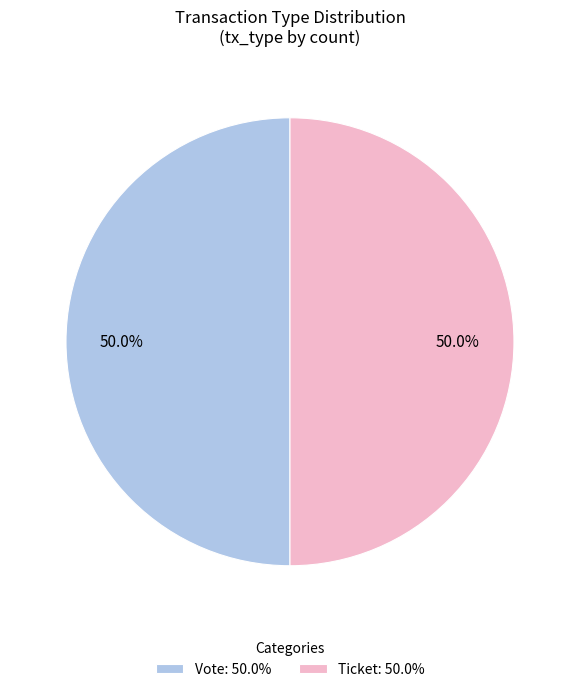

Do Ticket: 50.0% and Vote: 50.0% together represent more than half of the pie?

Yes